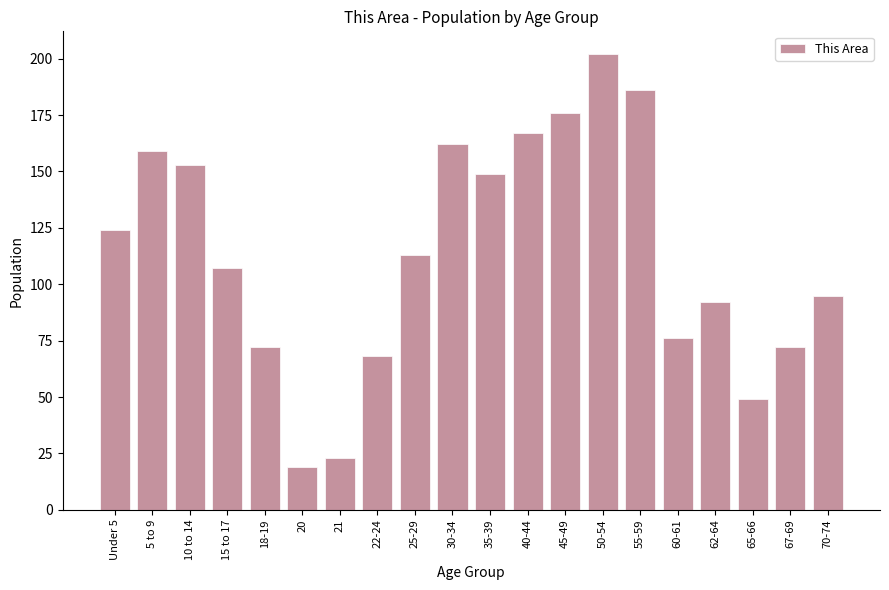

What is the difference between the second highest and second lowest values?

163